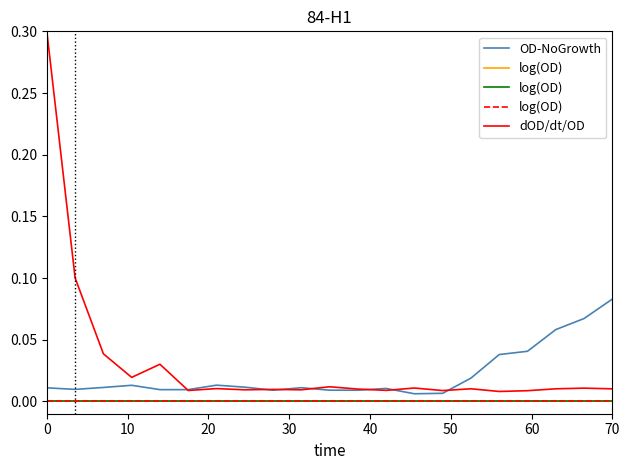

Is this an area chart (filled region under the line)?

No